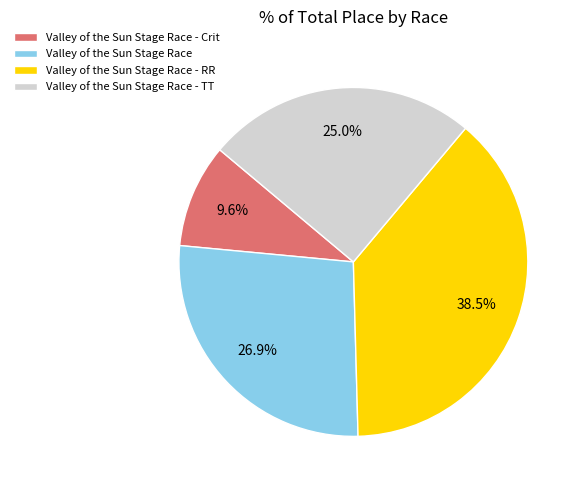

Which slice is the smallest?

Valley of the Sun Stage Race - Crit